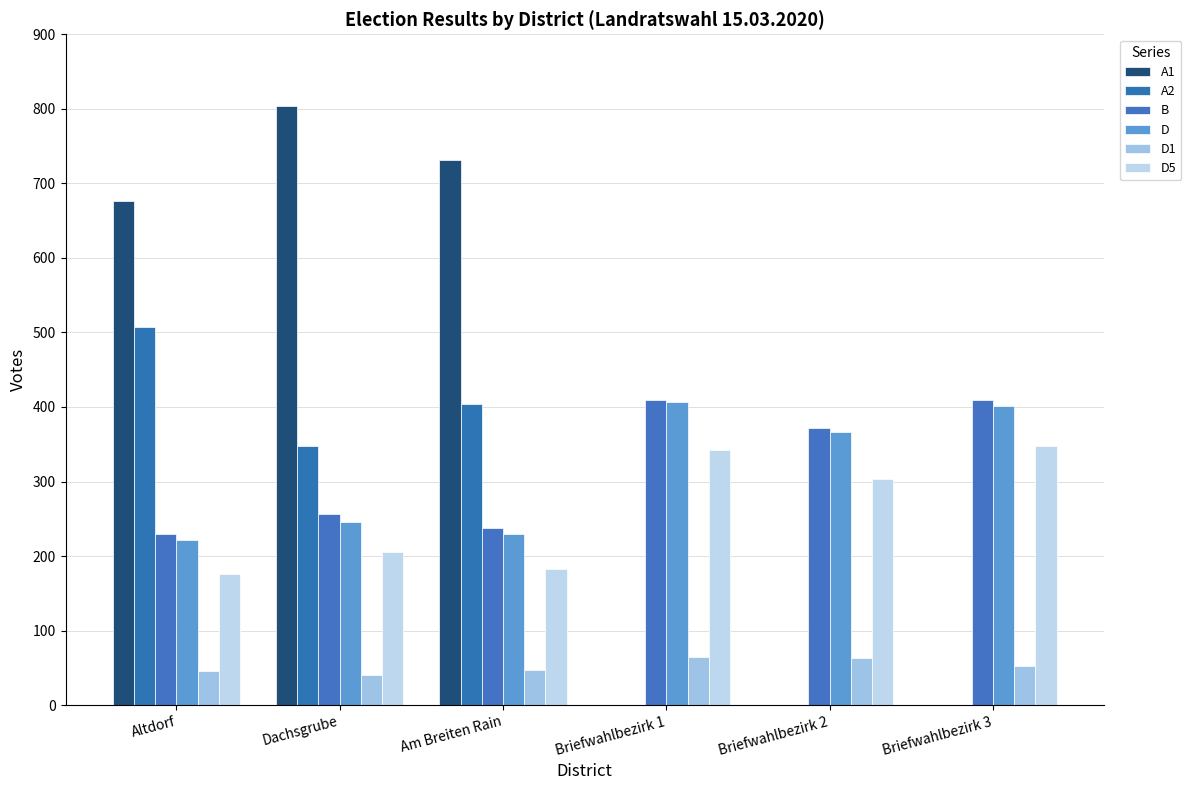

What is the difference between the B values at Briefwahlbezirk 3 and Altdorf?

179